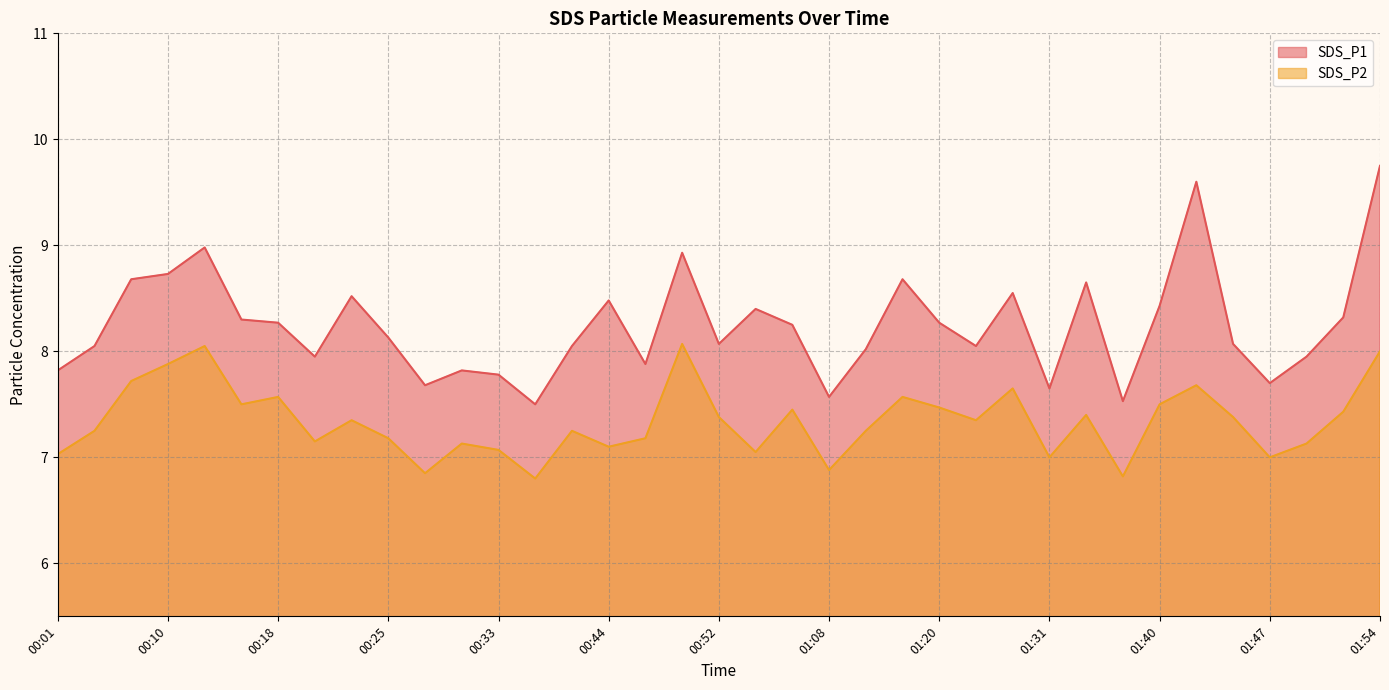

Reading right to left, transcribe all the data shown in this chart.

SDS_P1: 9.8	8.3	8.0	7.7	8.1	9.6	8.4	7.5	8.7	7.7	8.6	8.1	8.3	8.7	8.0	7.6	8.2	8.4	8.1	8.9	7.9	8.5	8.1	7.5	7.8	7.8	7.7	8.1	8.5	8.0	8.3	8.3	9.0	8.7	8.7	8.1	7.8
SDS_P2: 8.0	7.4	7.1	7.0	7.4	7.7	7.5	6.8	7.4	7.0	7.7	7.3	7.5	7.6	7.2	6.9	7.5	7.0	7.4	8.1	7.2	7.1	7.2	6.8	7.1	7.1	6.8	7.2	7.3	7.2	7.6	7.5	8.1	7.9	7.7	7.2	7.0